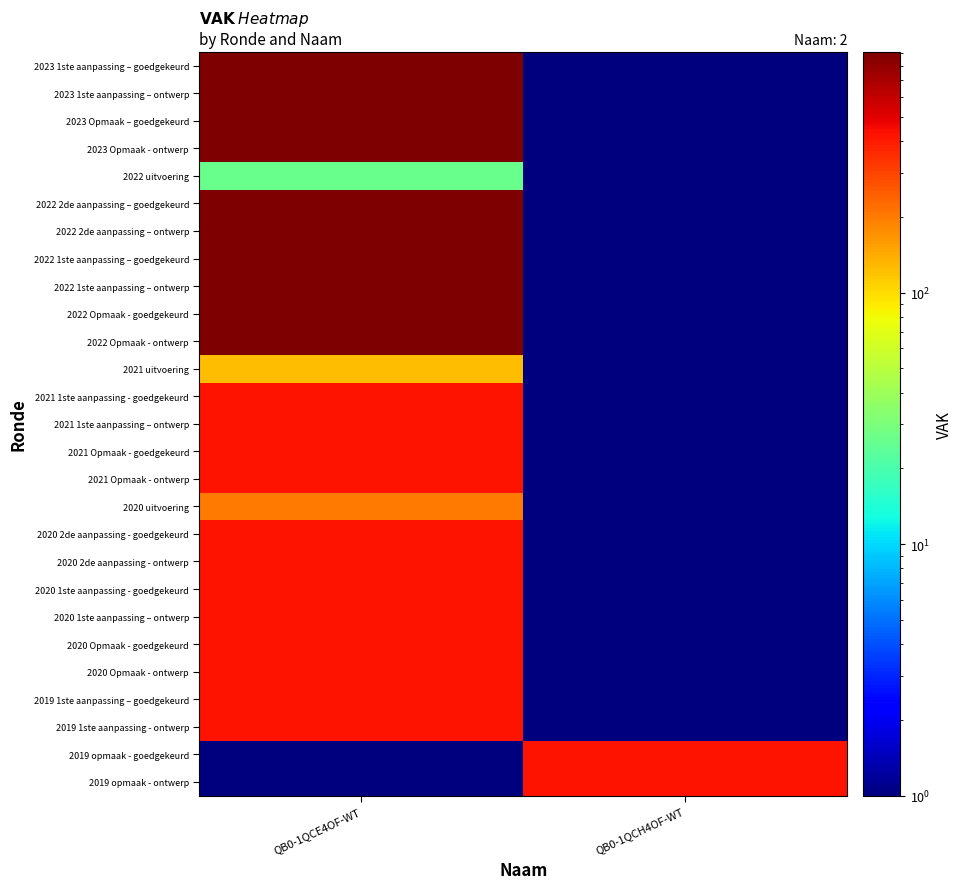

What is the smallest value displayed?

0.5